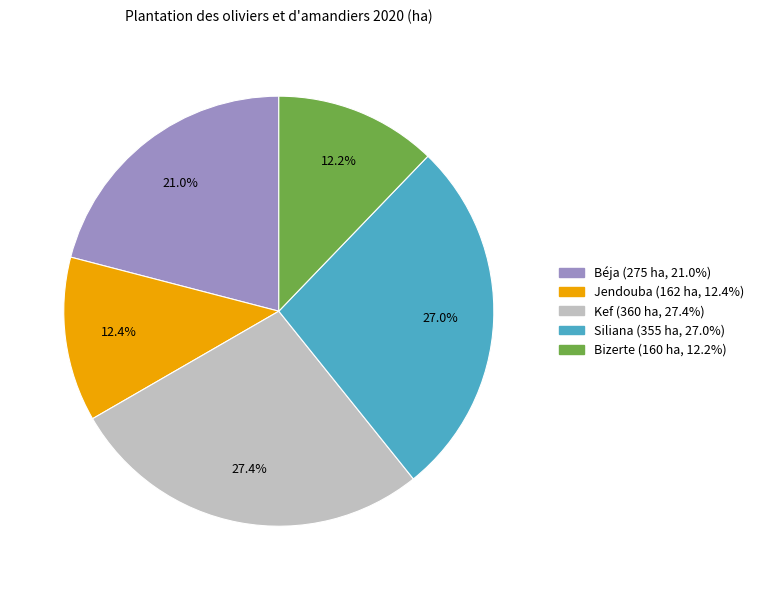

How much of the chart is everything except Bizerte?

87.8%